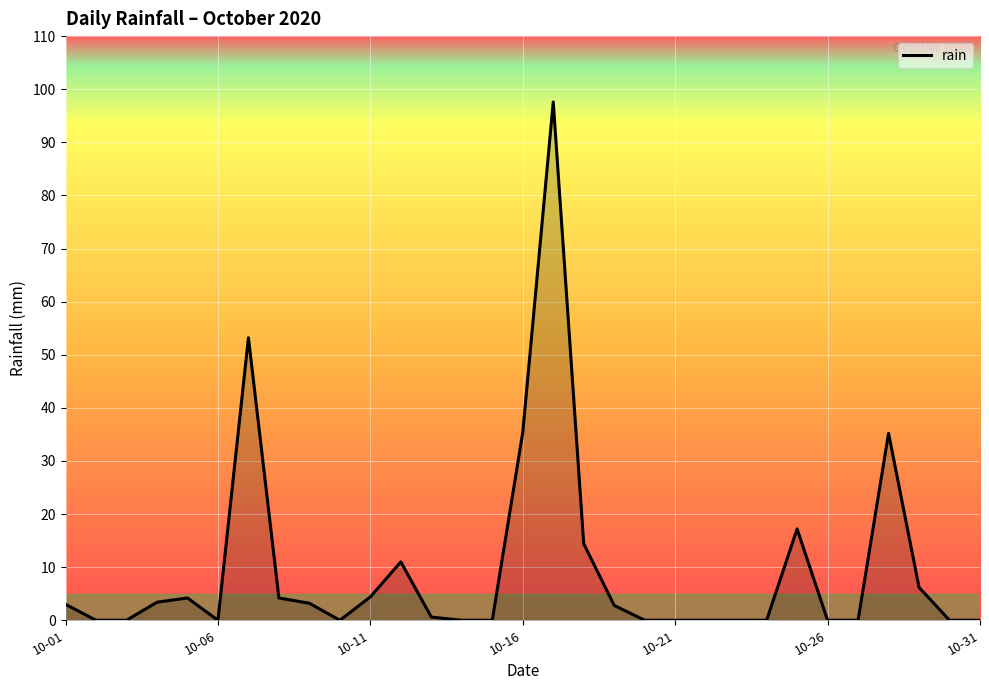

What is the greatest value displayed?

97.6